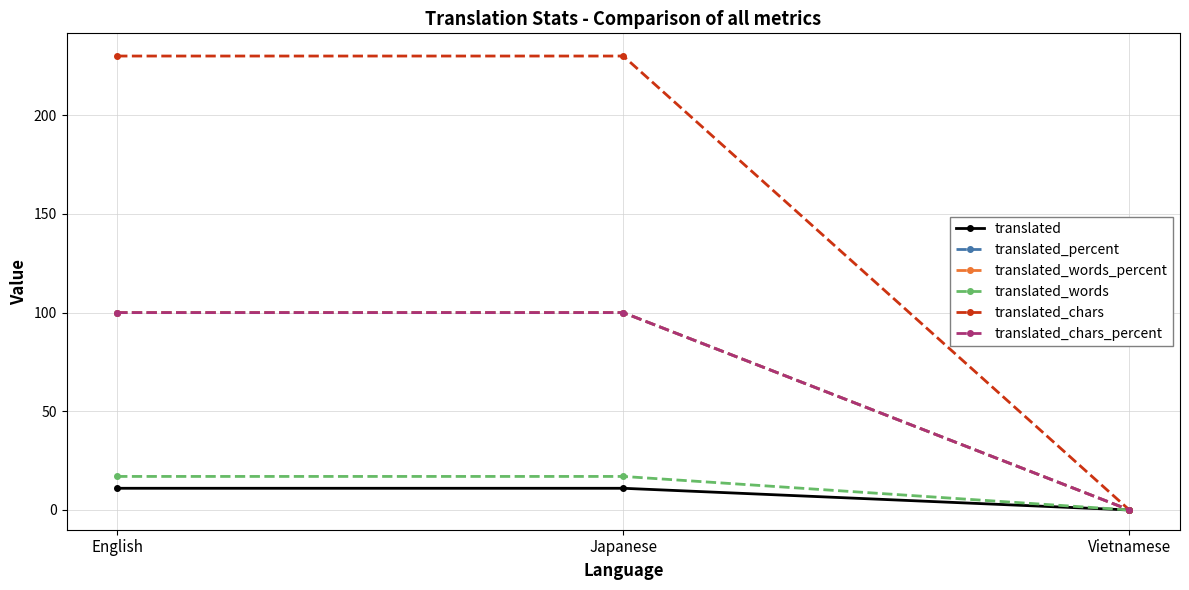

At which category is the sum across all series the highest?

English